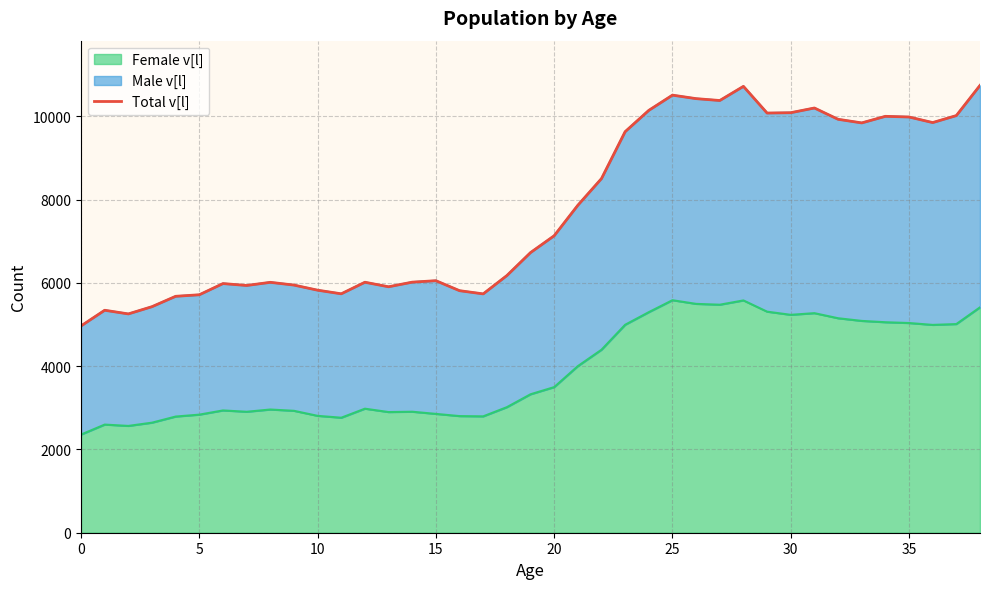

The value of Female v[l] at 15 is 2855. True or false?

True